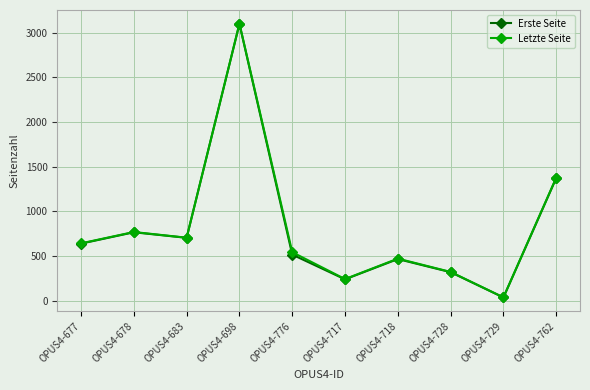

What is the highest value of the Erste Seite series?

3099